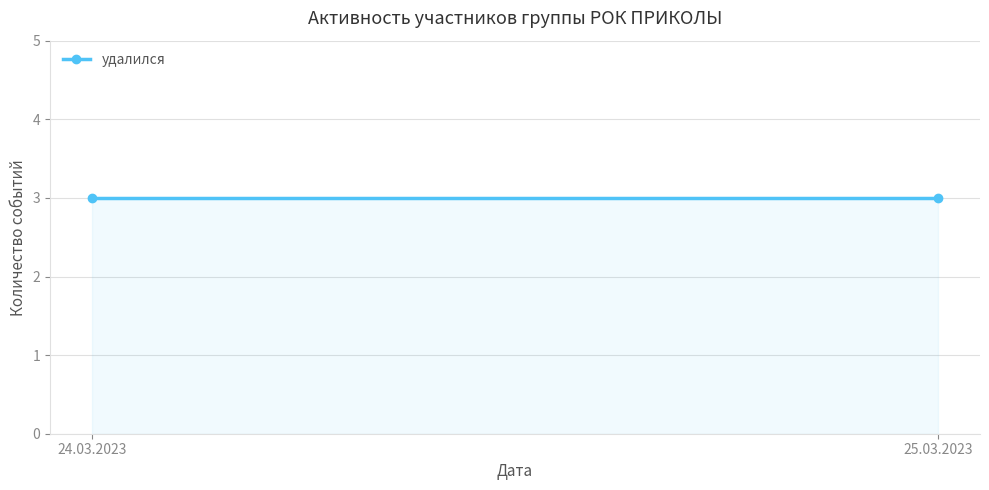

Is it true that the value at 25.03.2023 is 433730817?

False